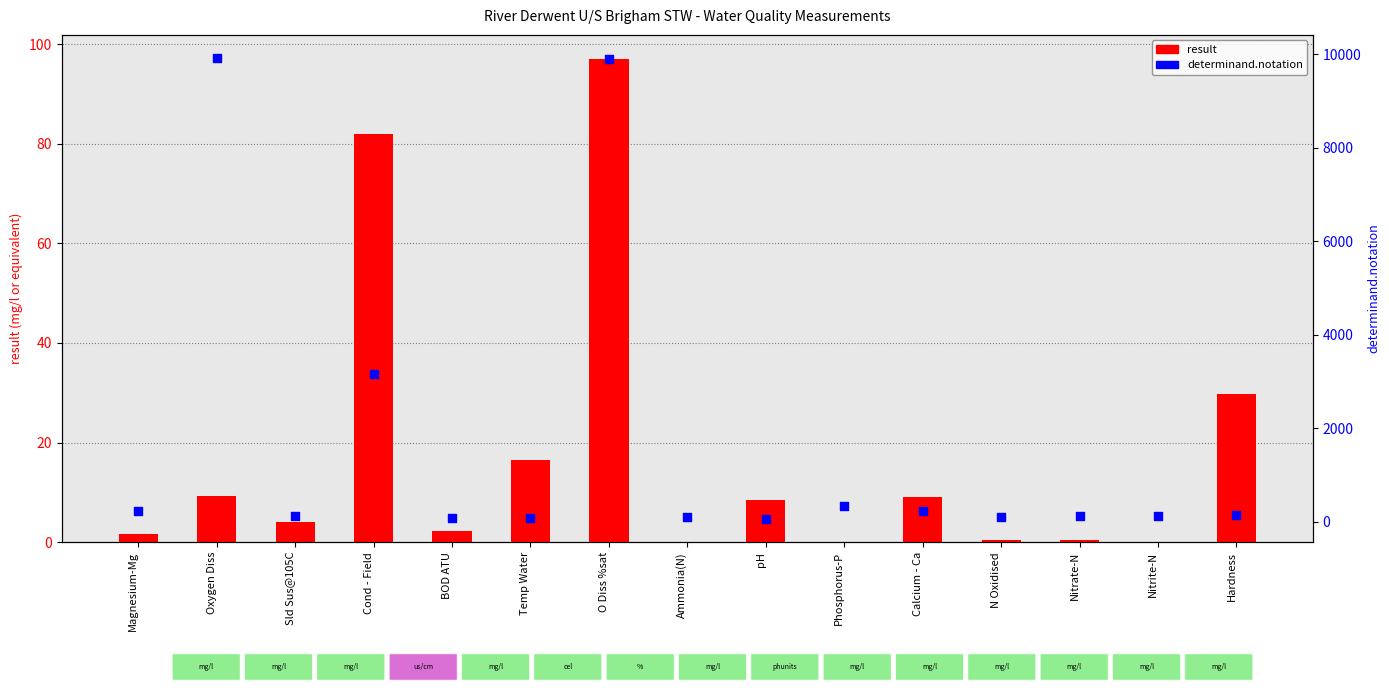

What are all the series names shown in the legend?

result, determinand.notation